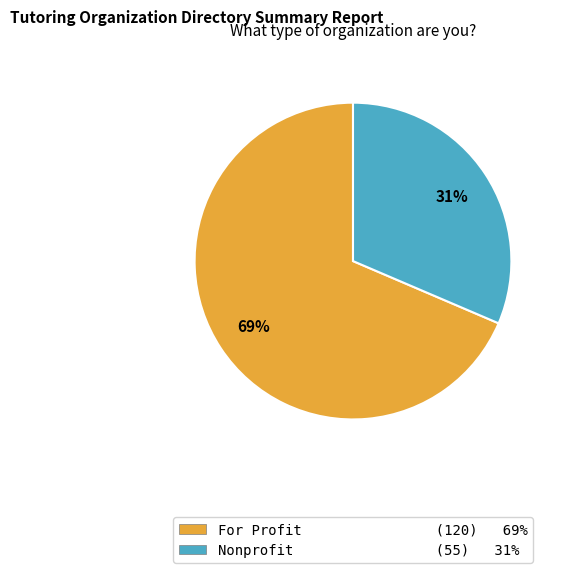

Between Nonprofit (55) 31% and For Profit (120) 69%, which is larger?

For Profit (120) 69%